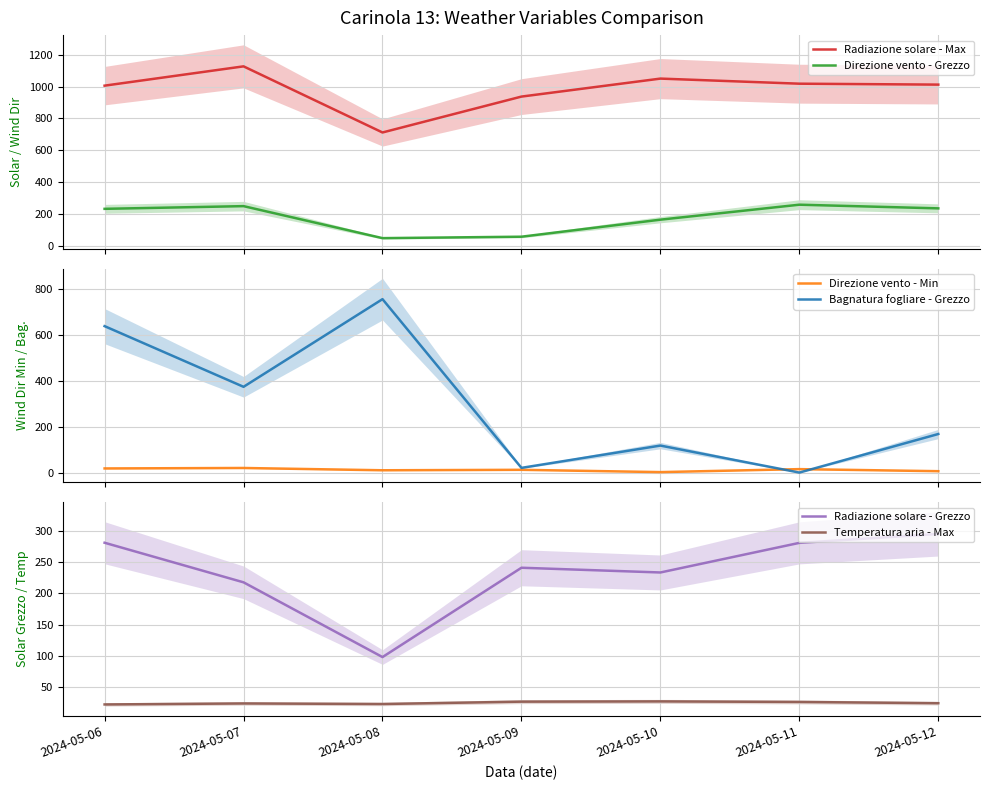

Between 2024-05-08 and 2024-05-12, which is larger?

2024-05-12